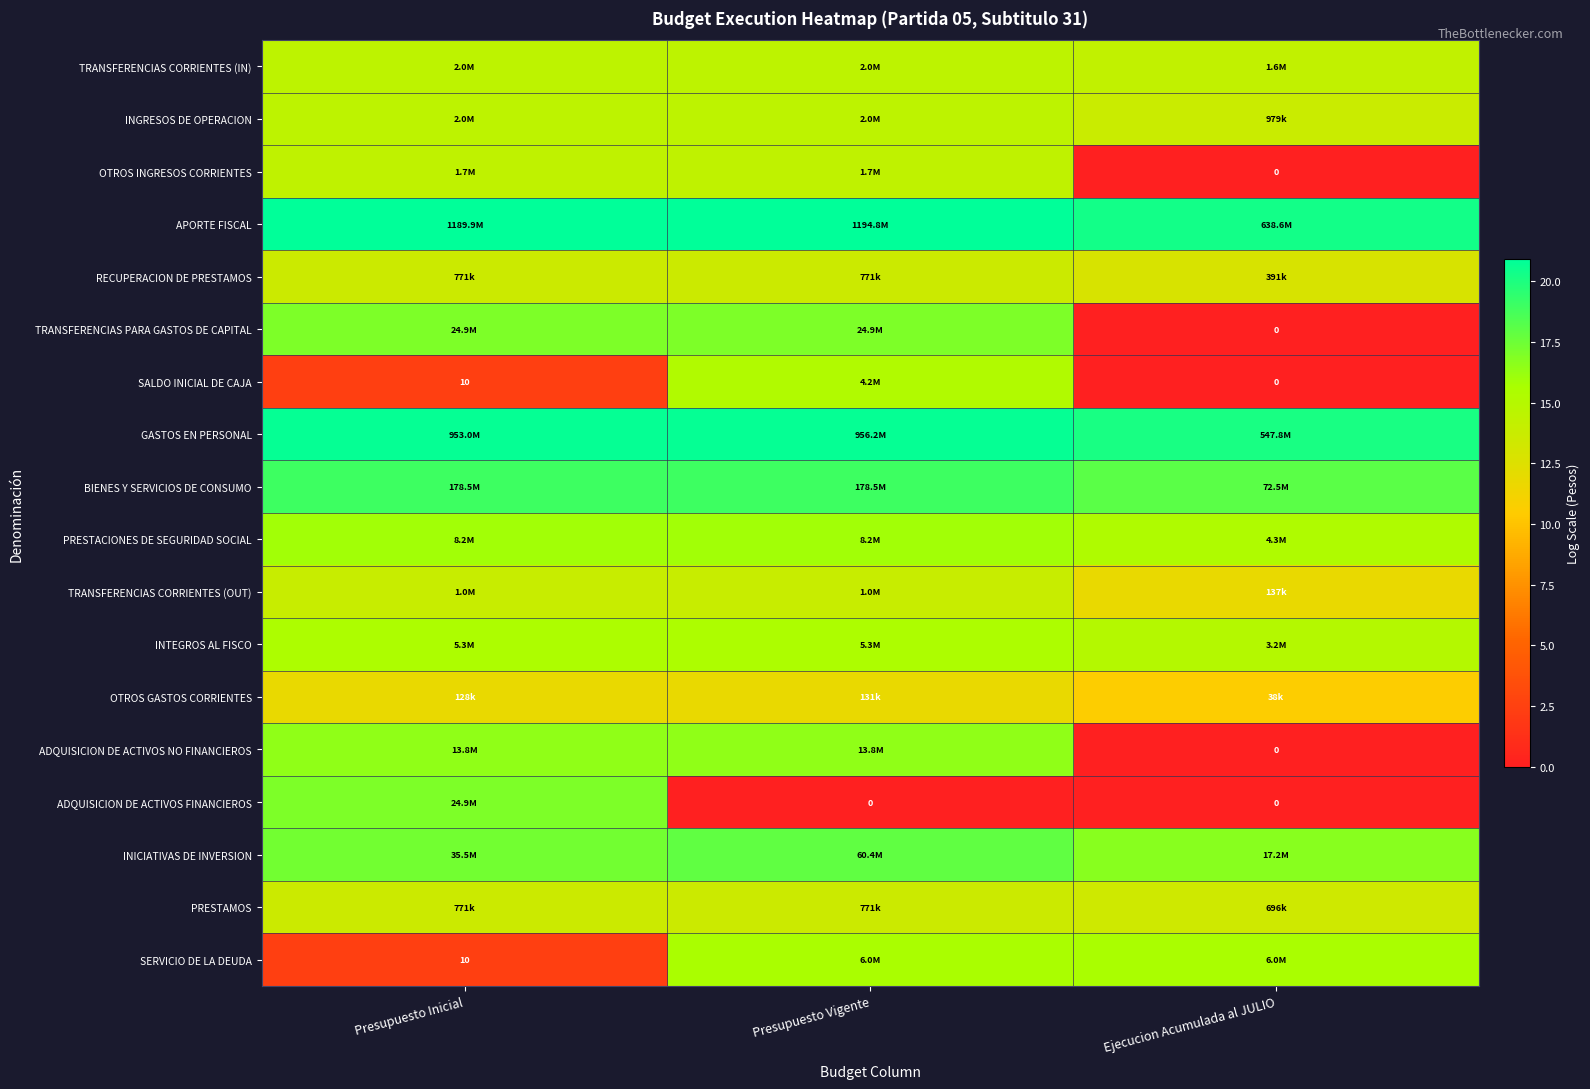

The value of APORTE FISCAL at Presupuesto Vigente is 20.9. True or false?

True